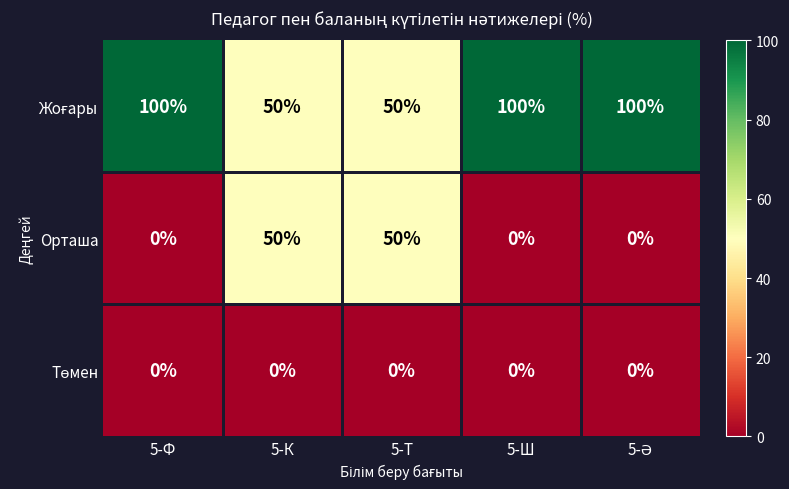

What is the difference between the highest and lowest values at 5-Ф?

100